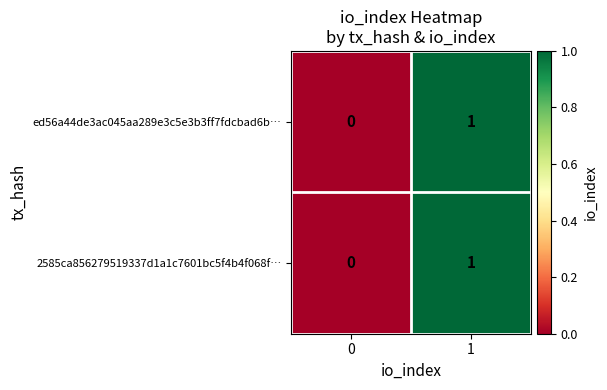

Reading right to left, what are all the values shown in this chart?

ed56a44de3ac045aa289e3c5e3b3ff7fdcbad6b…: 1=1	0=0
2585ca856279519337d1a1c7601bc5f4b4f068f…: 1=1	0=0